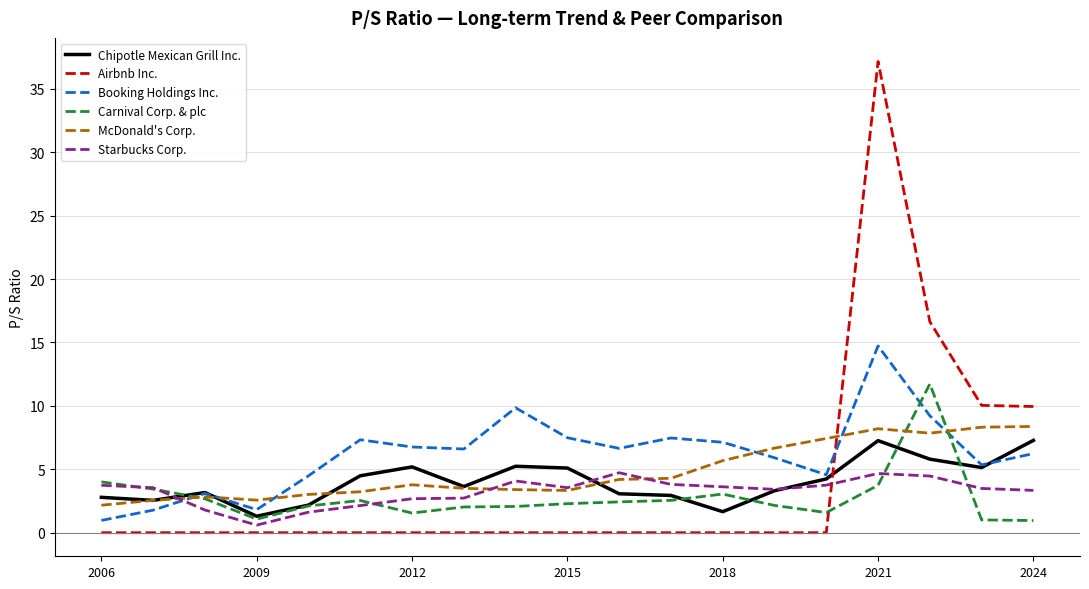

What is the highest value of the McDonald's Corp. series?

8.4